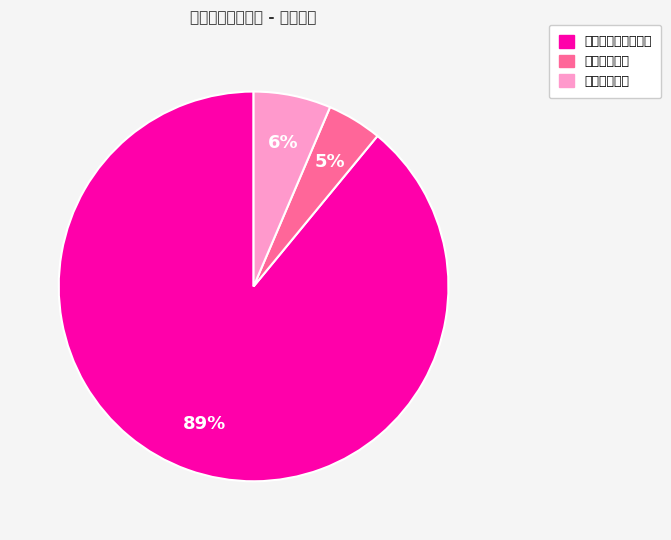

The 卫生健康支出 slice represents 5% of the pie. True or false?

True